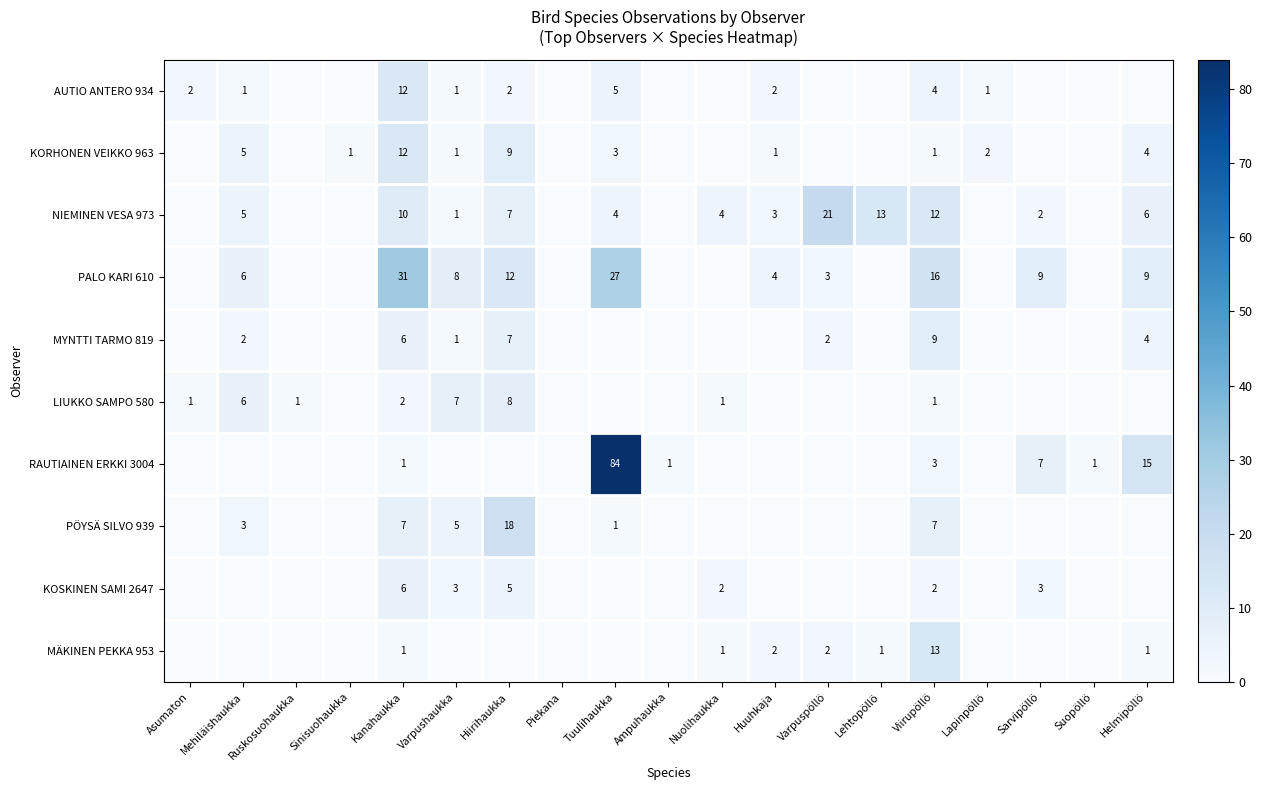

Which has a higher value, Ruskosuohaukka or Suopöllö?

Ruskosuohaukka